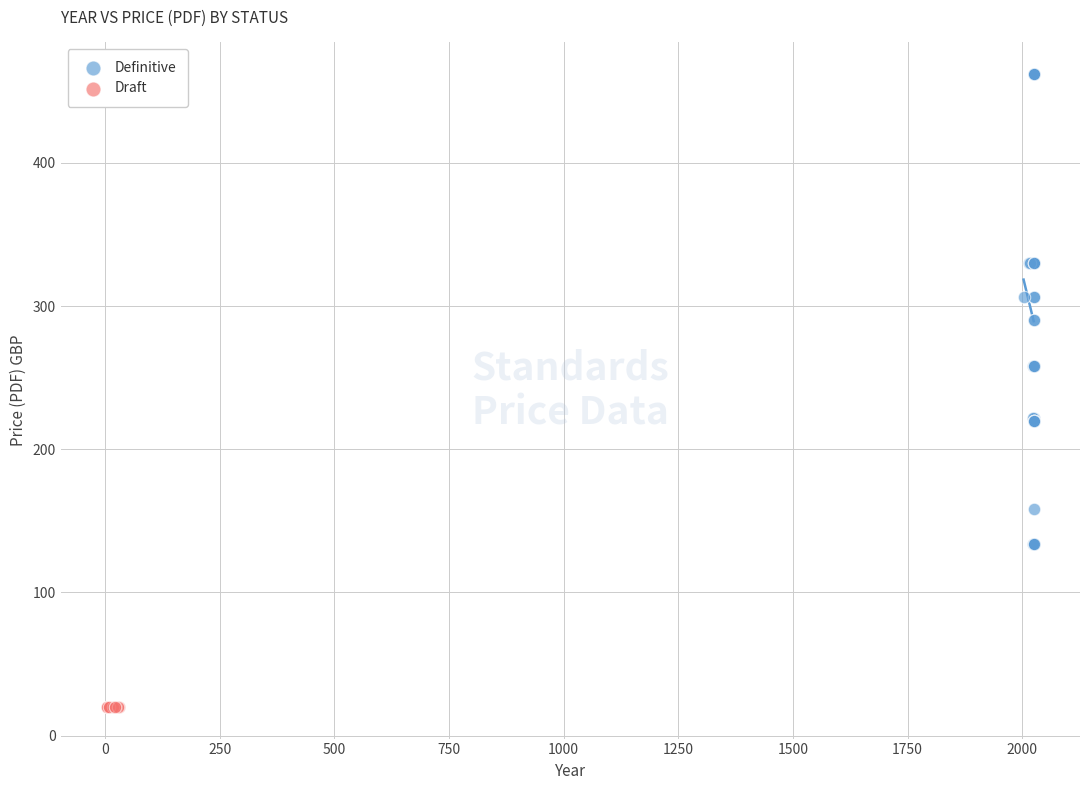

Which series contains the highest Y value?

Definitive